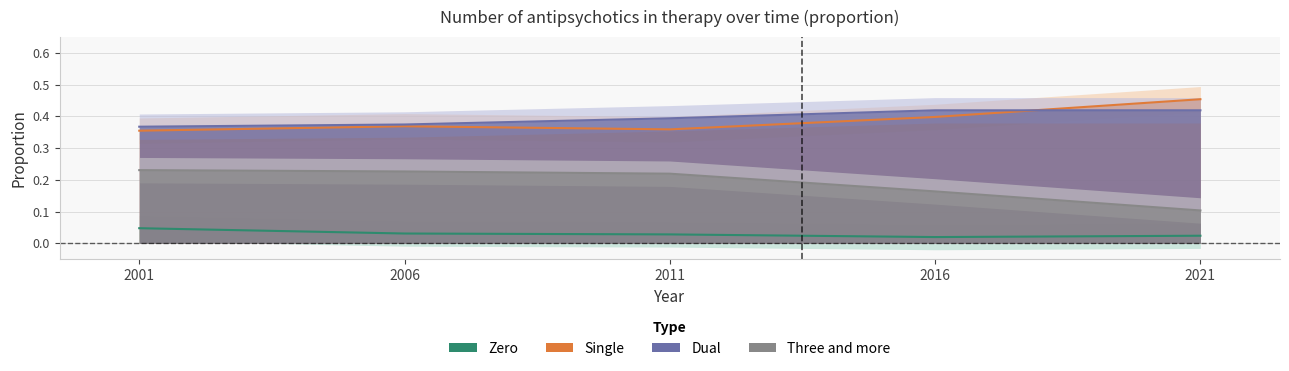

At 2001, list the series in order from smallest to largest.

Zero, Three and more, Single, Dual